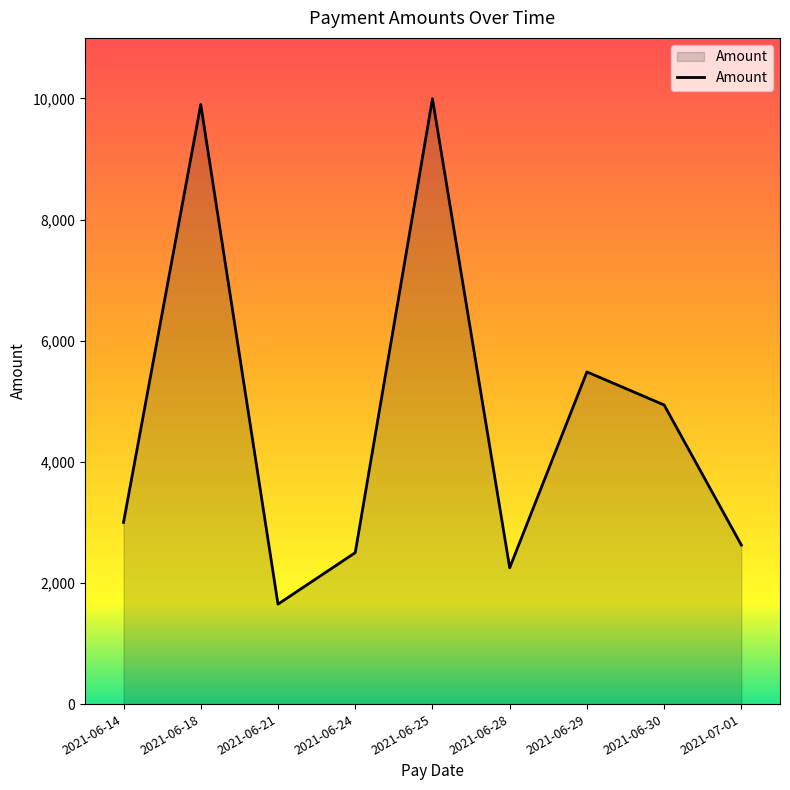

What position from the left is 2021-06-18?

2